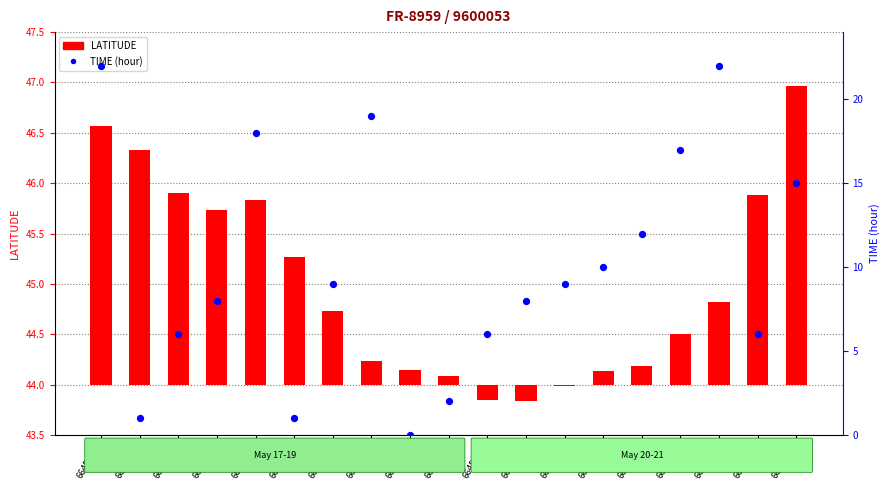

At which category is the sum across all series the highest?

6645106